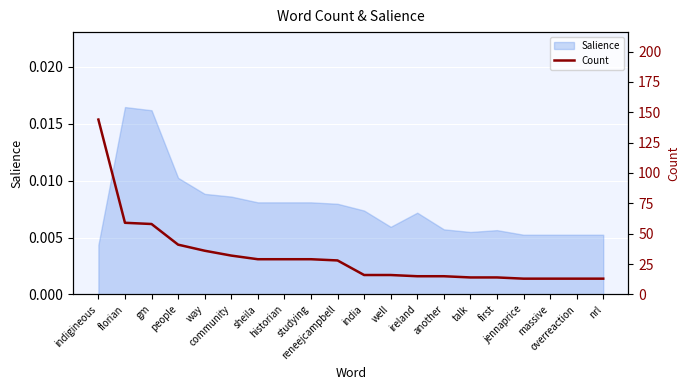

What is the difference between the maximum and second lowest values?

131